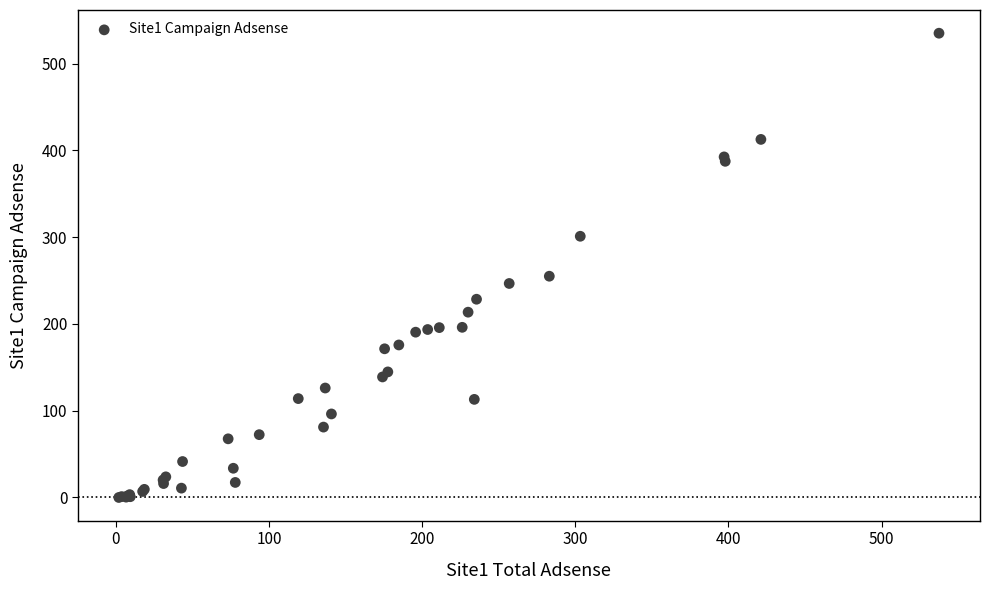

What Y value in the scatter plot is closest to 267?

255.0